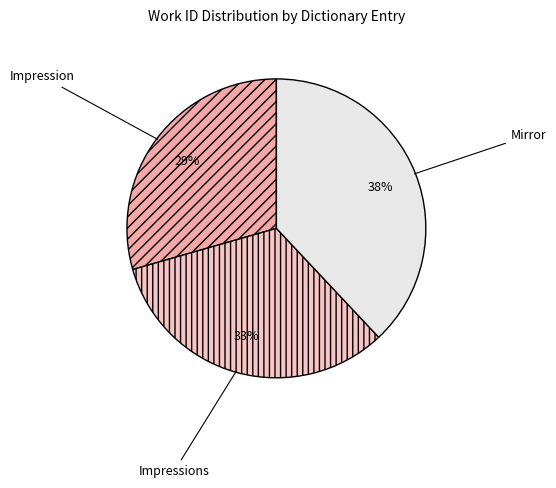

What percentage is the Impression slice, to the nearest percent?

29%